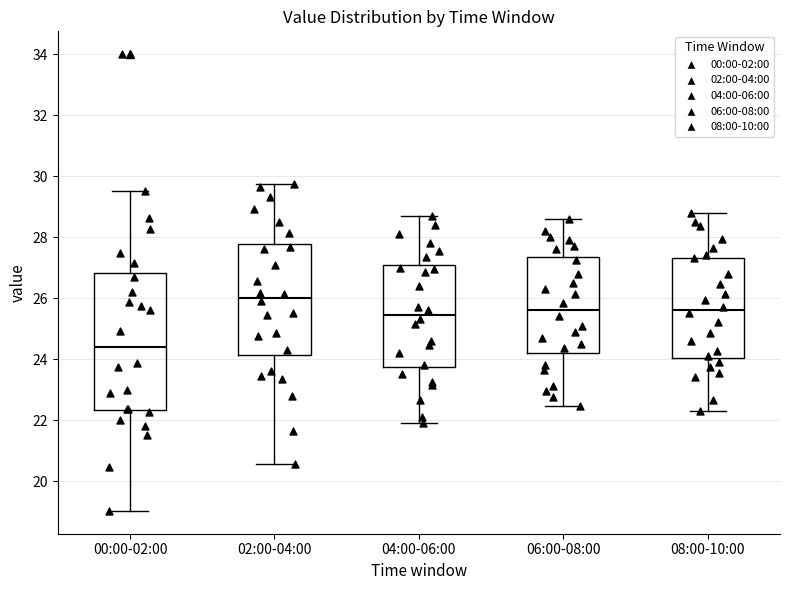

Which box is the tallest, from its lower edge to its upper edge?

00:00-02:00